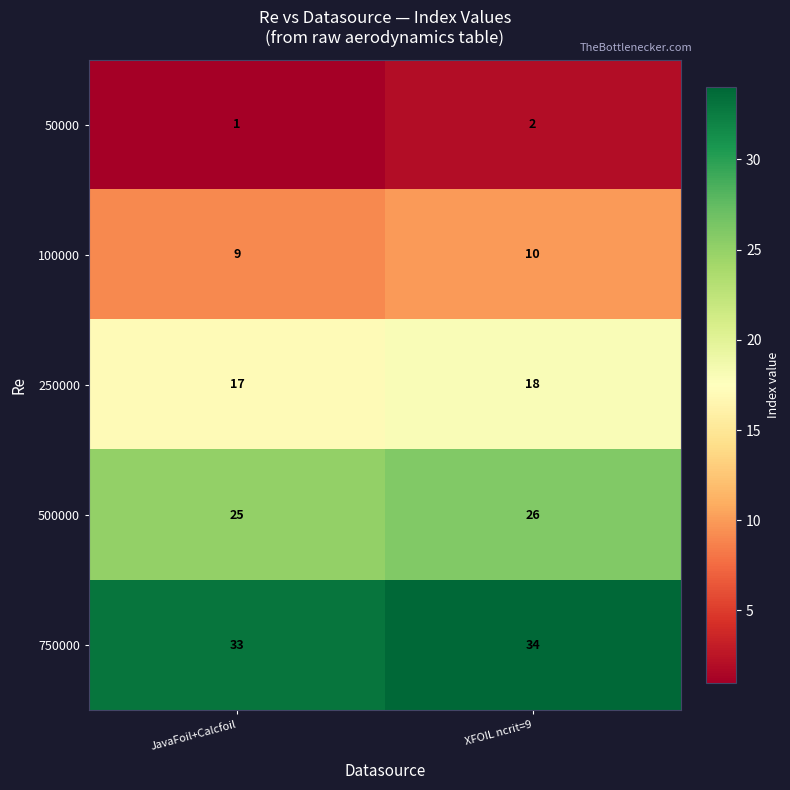

What is the total value across all series at JavaFoil+Calcfoil?

85